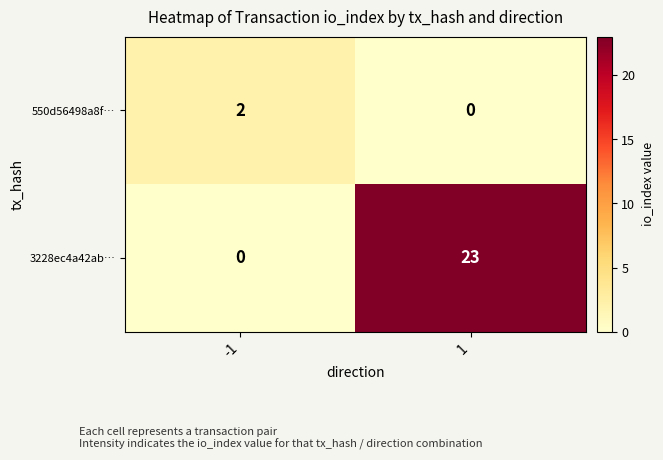

Rank the series at 1 from highest to lowest value.

3228ec4a42ab…, 550d56498a8f…